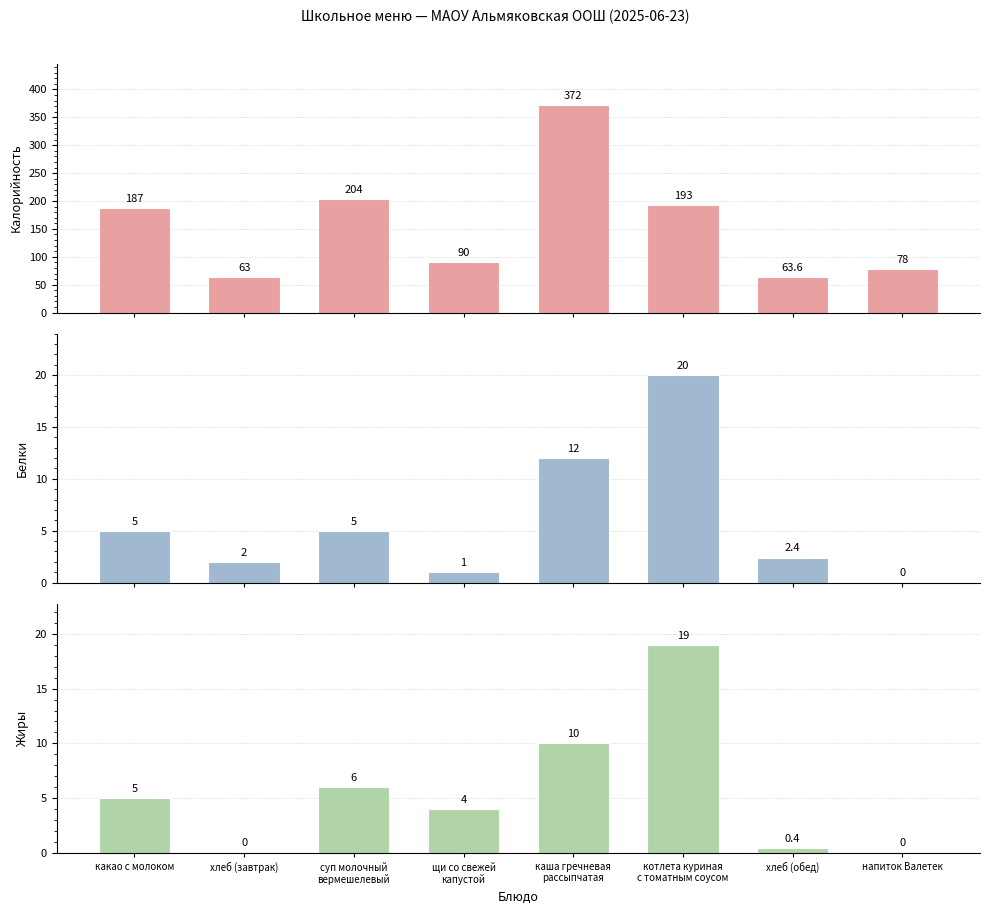

What are all the series names shown in the legend?

Калорийность, Белки, Жиры